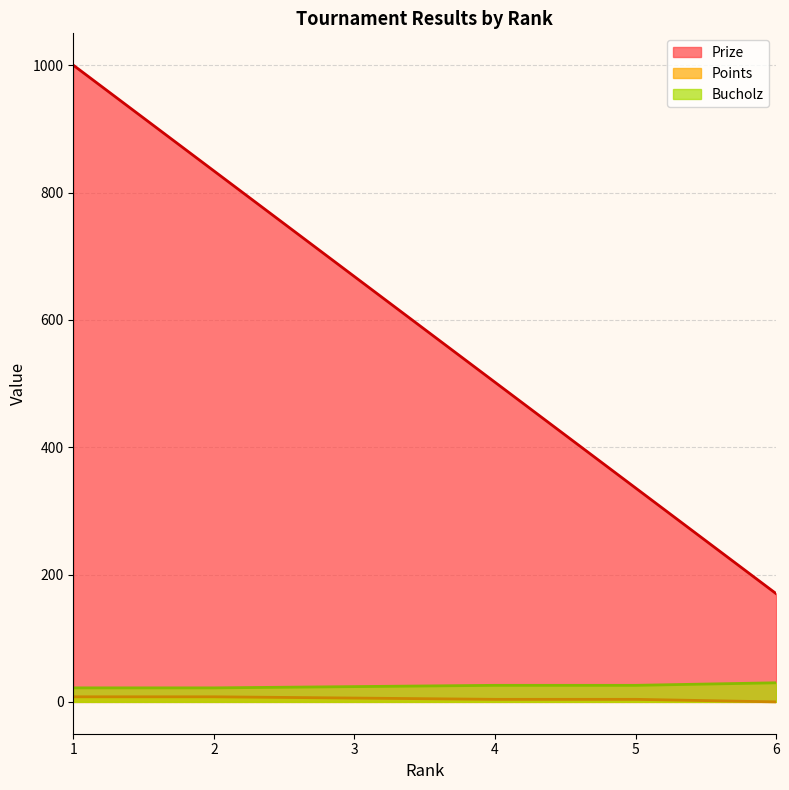

What is the difference between the Prize values at 3 and 4?

166